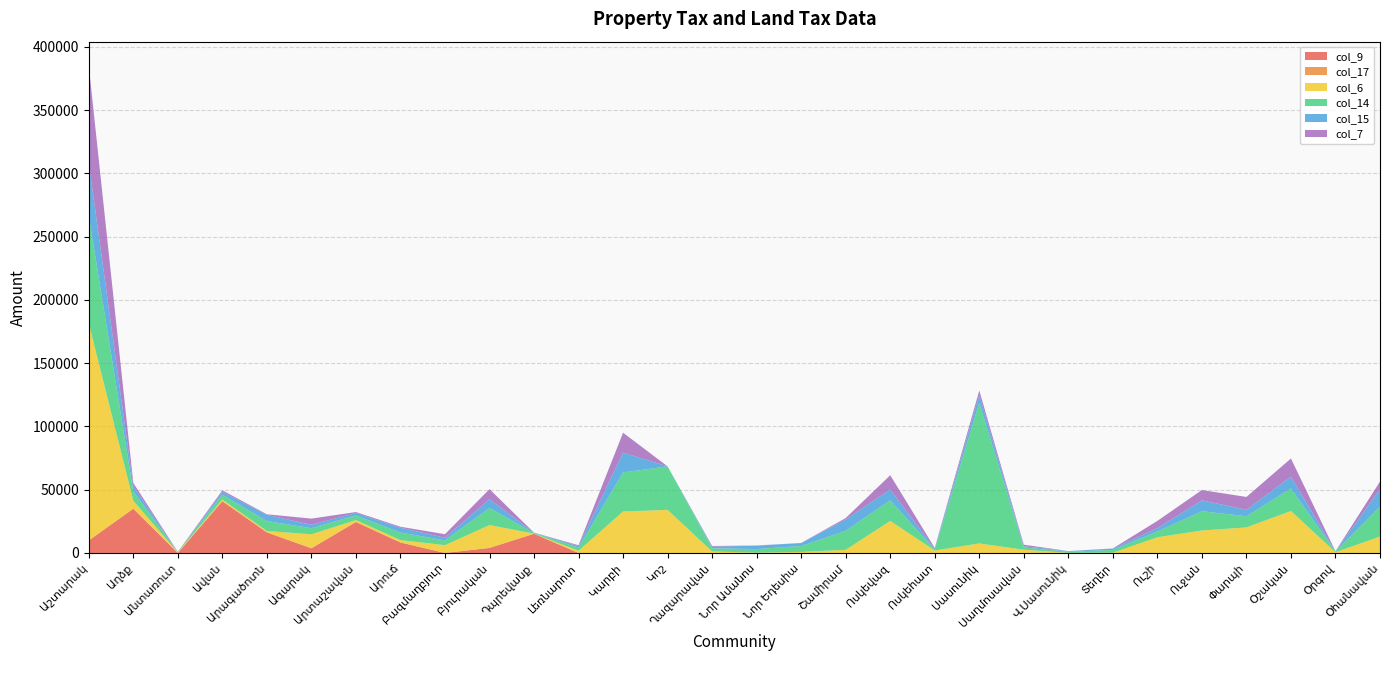

What position from the right is Լեռնարոտ?

19